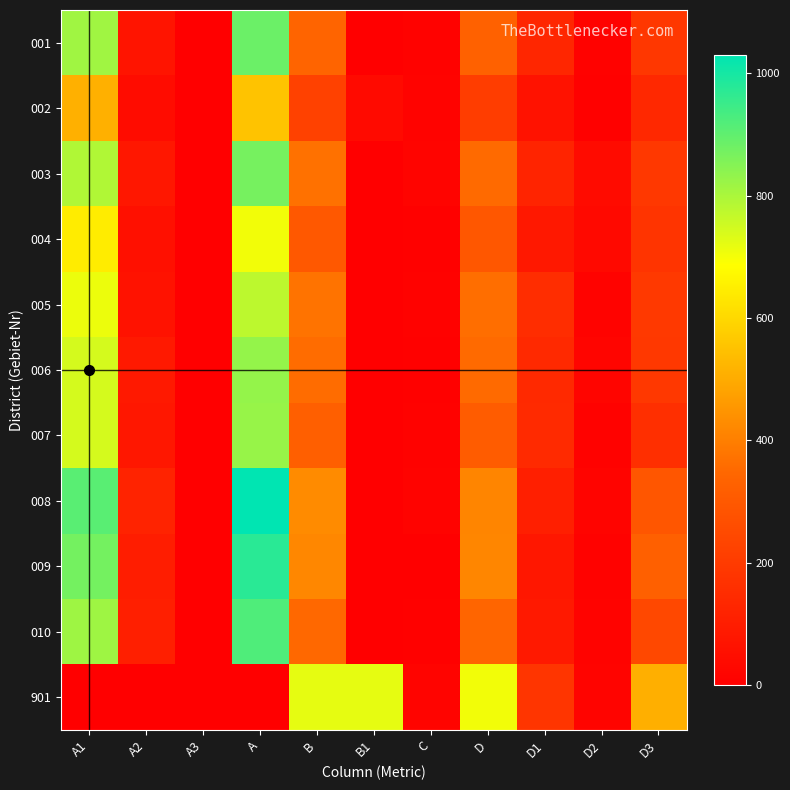

Rank the series at A2 from highest to lowest value.

008, 010, 009, 006, 007, 003, 001, 005, 004, 002, 901